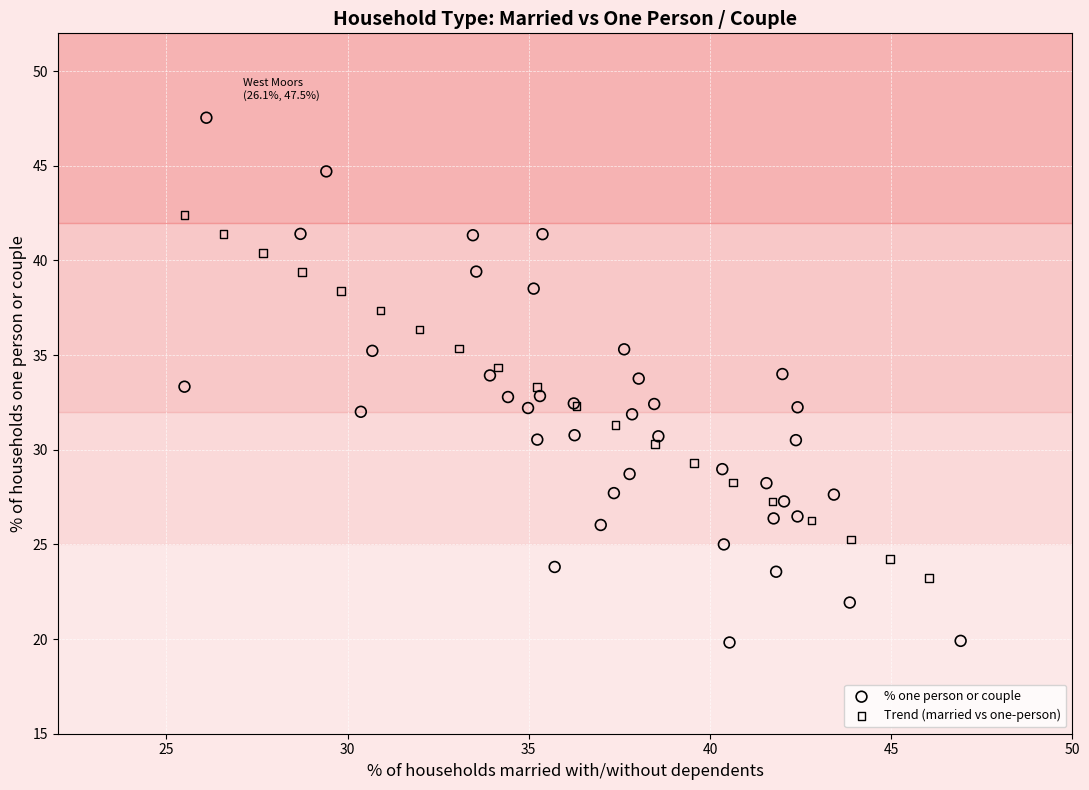

Which series reaches the minimum Y coordinate?

% one person or couple